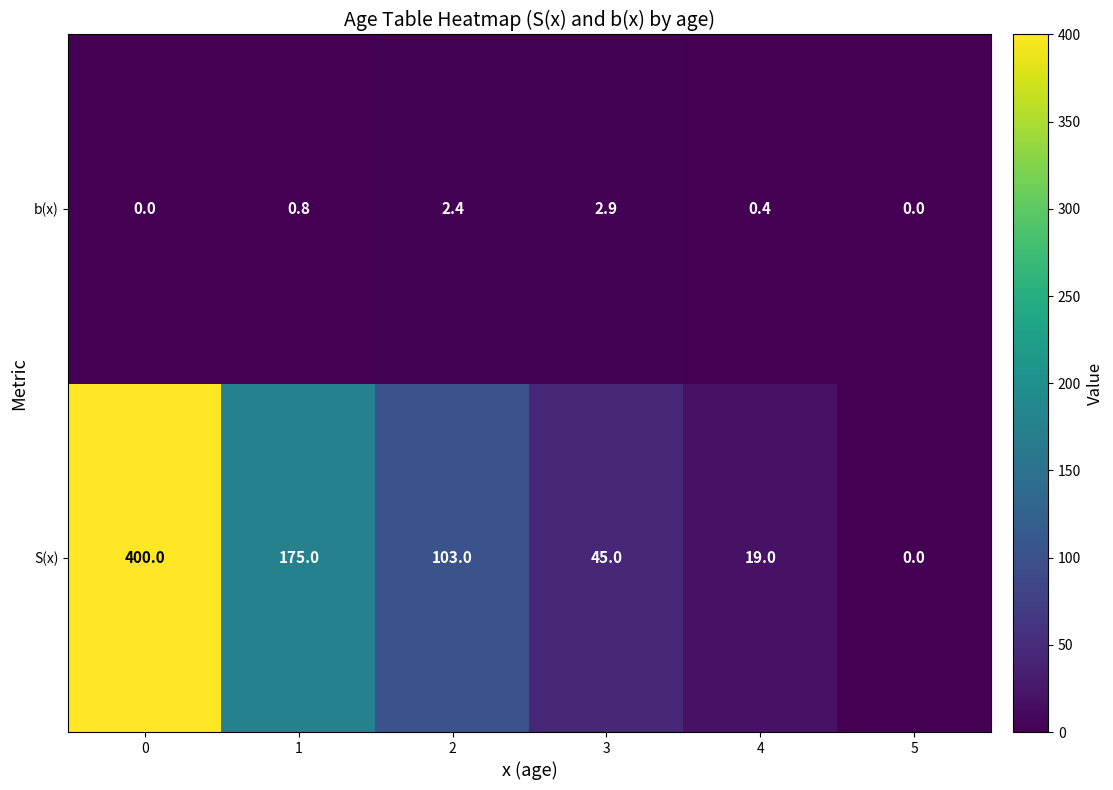

Rank the series by their maximum value, from lowest to highest.

b(x), S(x)